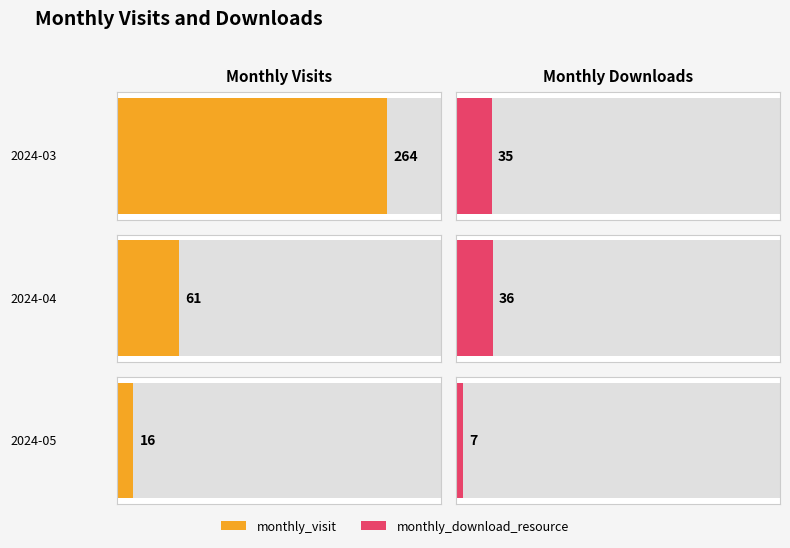

Is it true that monthly_download_resource equals 35 at 2024-03?

True